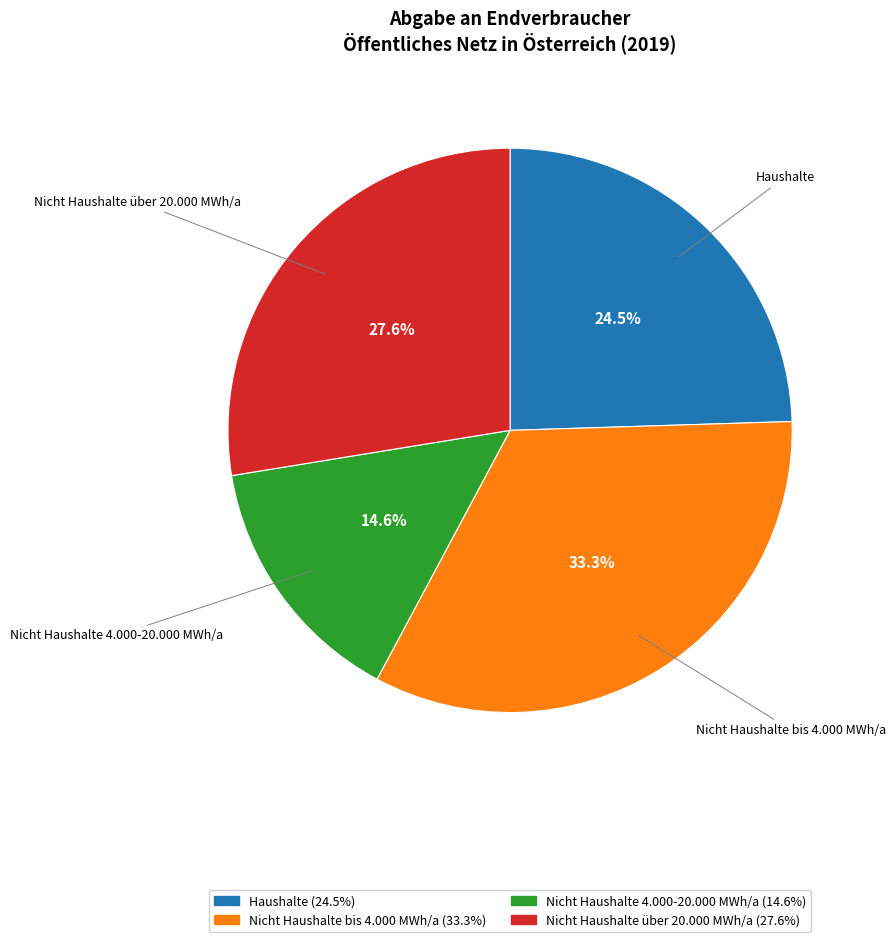

Does Haushalte represent more than half of the total?

No